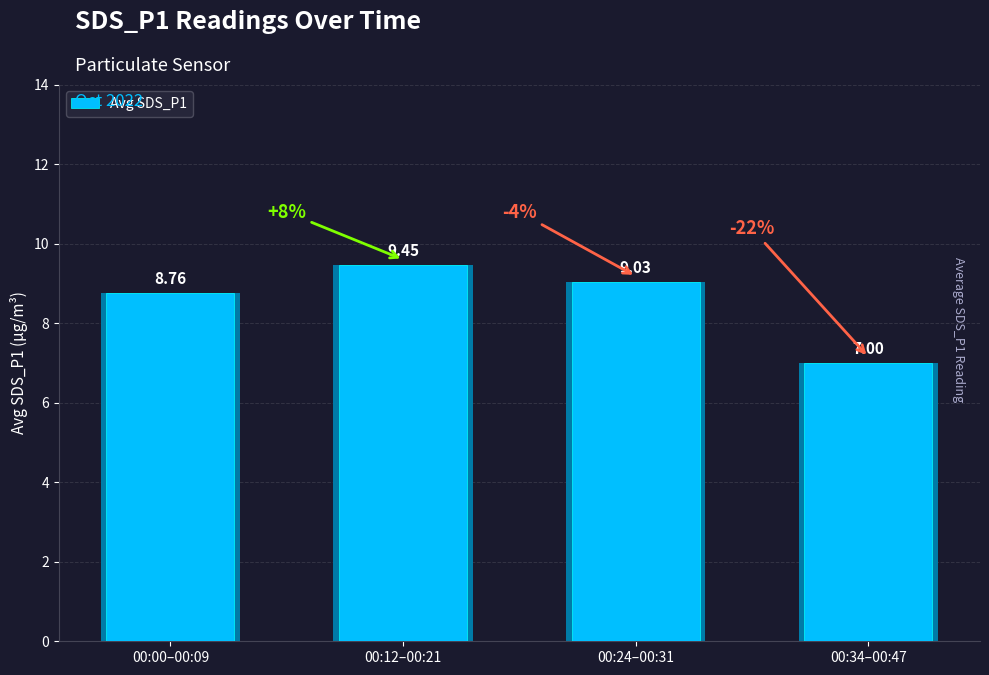

Read the value at 00:12–00:21.

9.4